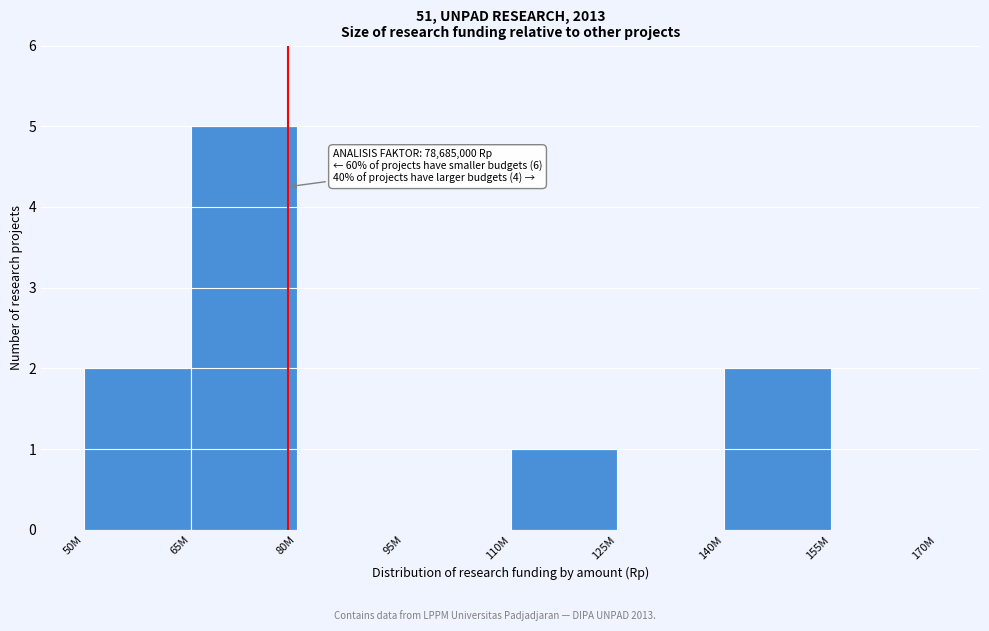

Reading right to left, transcribe all the data shown in this chart.

155M=0	140M=2	125M=0	110M=1	95M=0	80M=0	65M=5	50M=2